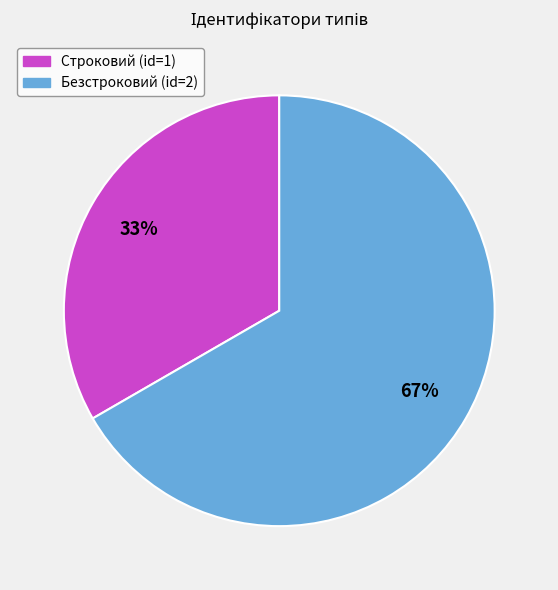

What is the ratio of the value at Строковий to the value at Безстроковий?

0.5